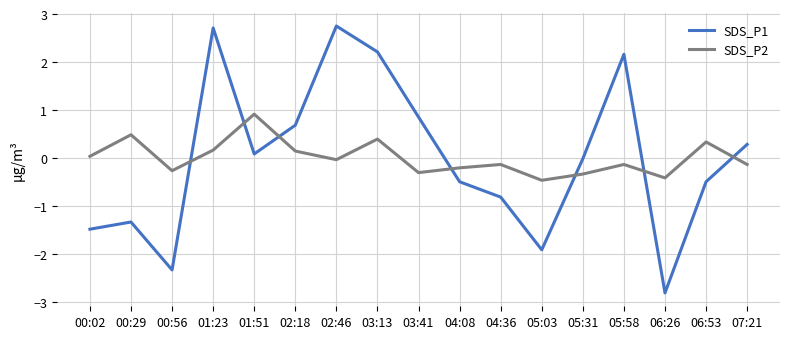

How many values in SDS_P2 are below zero?

10